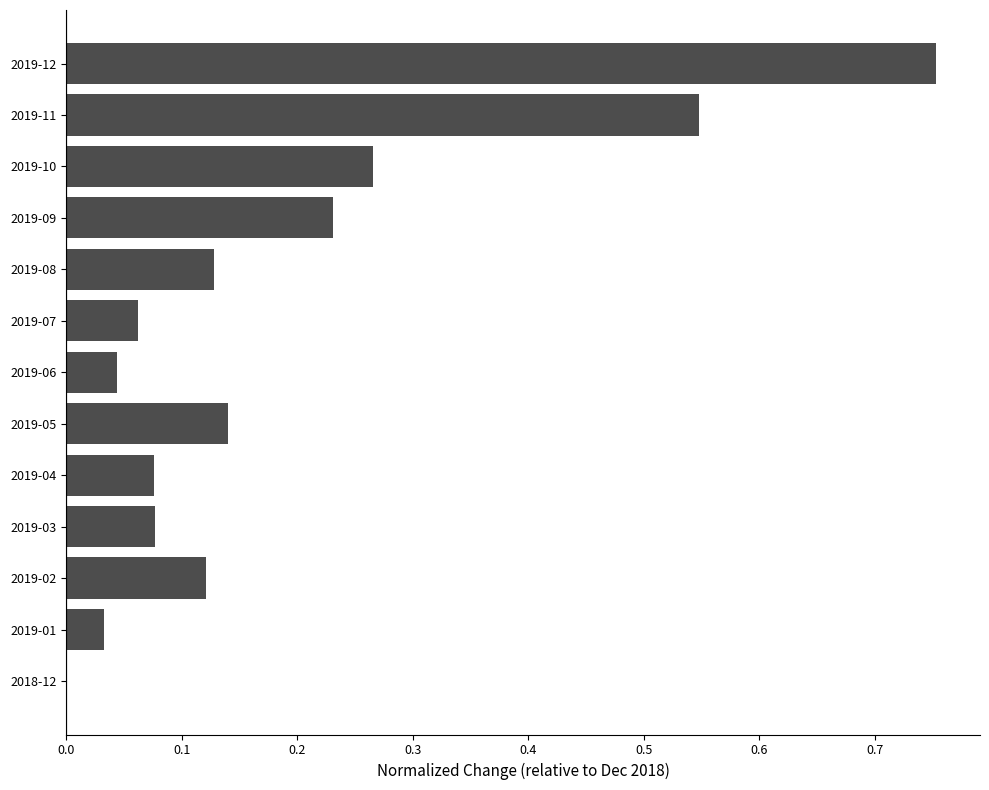

What is the sum of the values at 2019-02 and 2019-12?

0.9